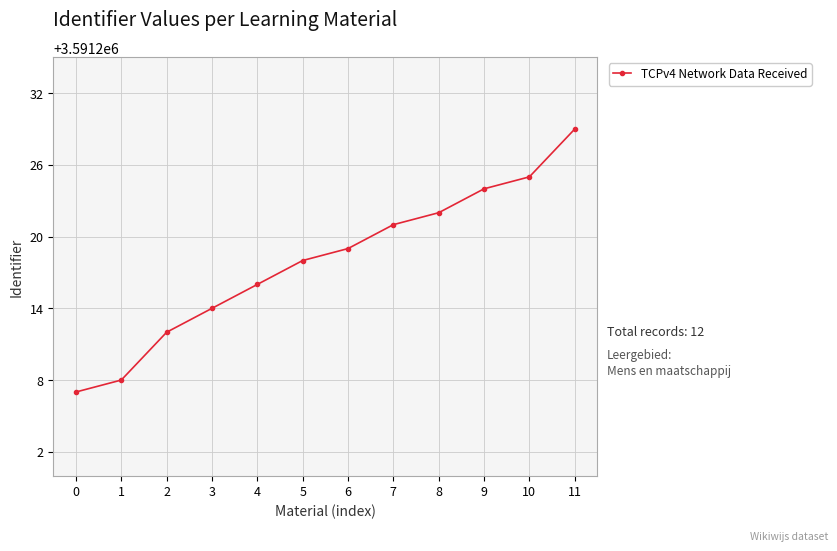

What is the minimum value shown in the chart?

3591207